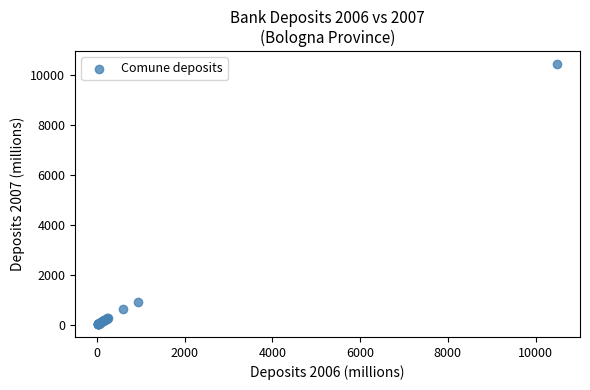

What Y value in the scatter plot is closest to 5232?

903.8